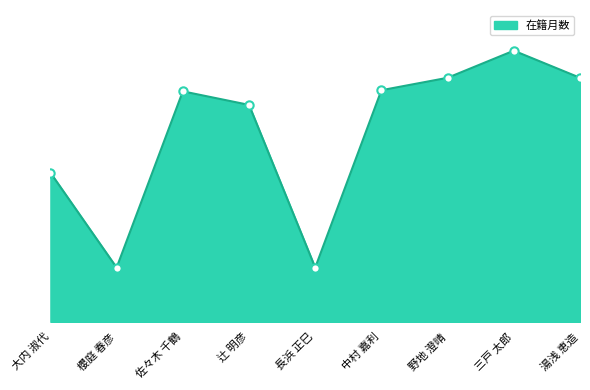

What is the greatest value displayed?

240